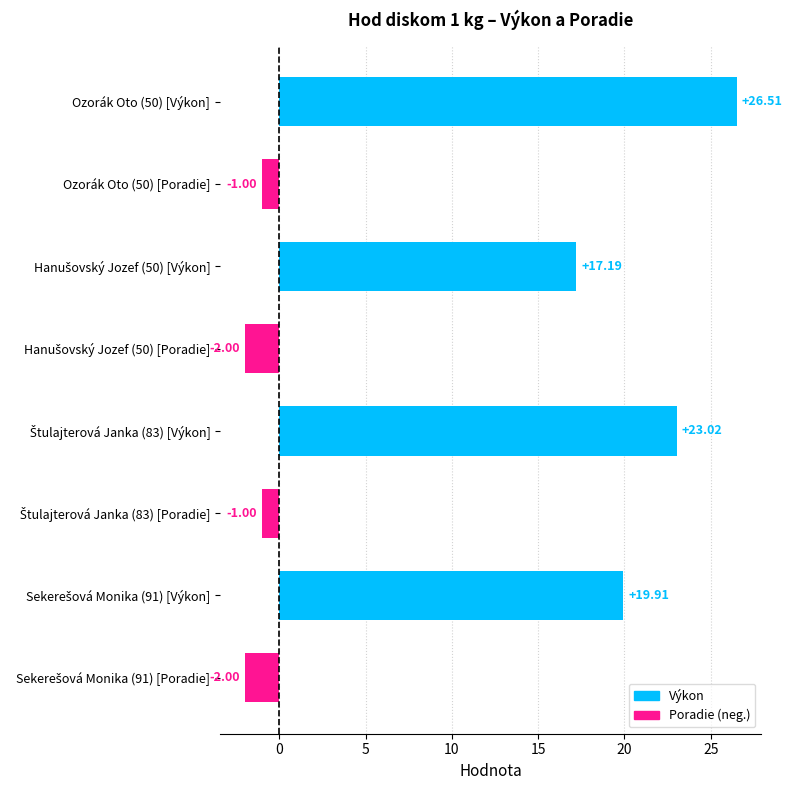

What is the sum of all values?

80.6